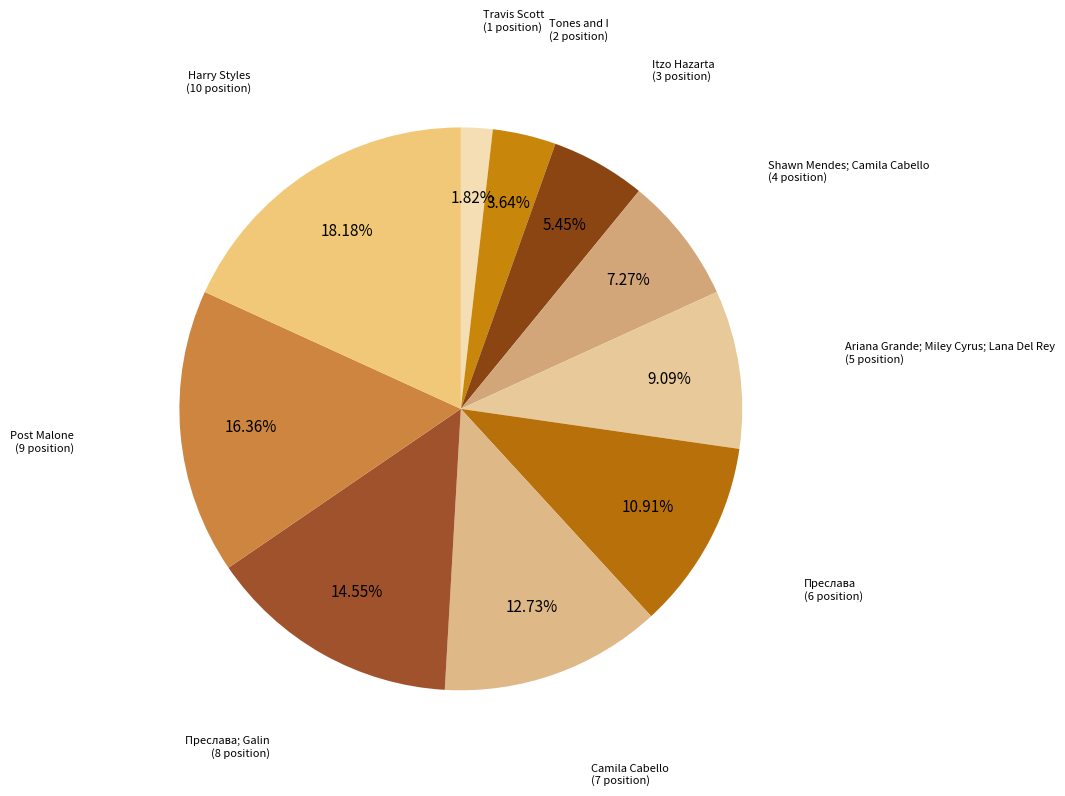

Rank the categories by value from lowest to highest.

Travis Scott, Tones and I, Itzo Hazarta, Shawn Mendes; Camila Cabello, Ariana Grande; Miley Cyrus; Lana Del Rey, Преслава, Camila Cabello, Преслава; Galin, Post Malone, Harry Styles